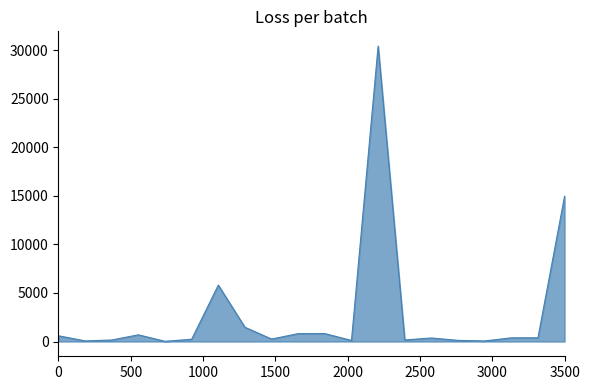

What is the difference between the maximum and minimum values?

30385.4